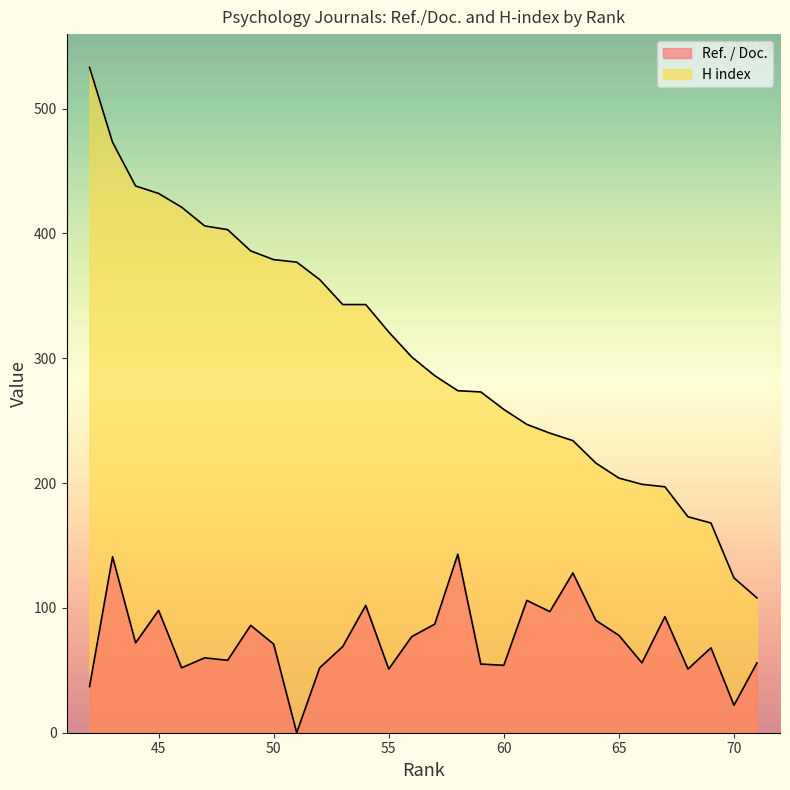

How many data points does each series have?

30